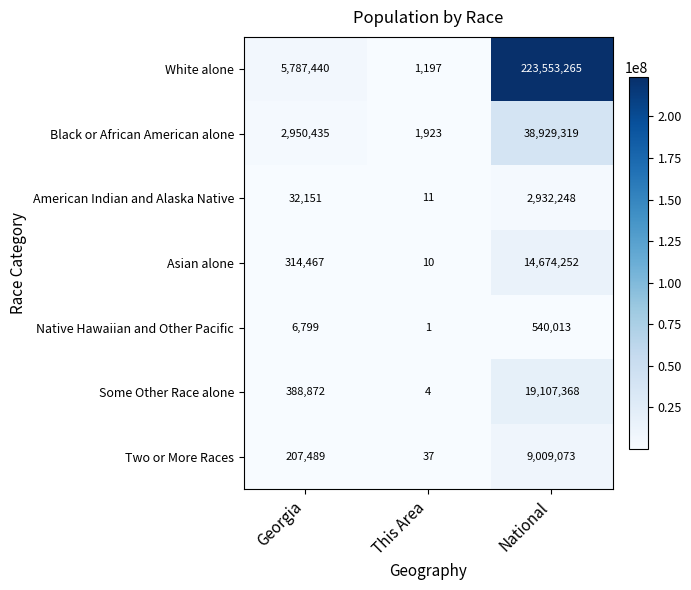

What is the sum of the Asian alone values at This Area and Georgia?

314477